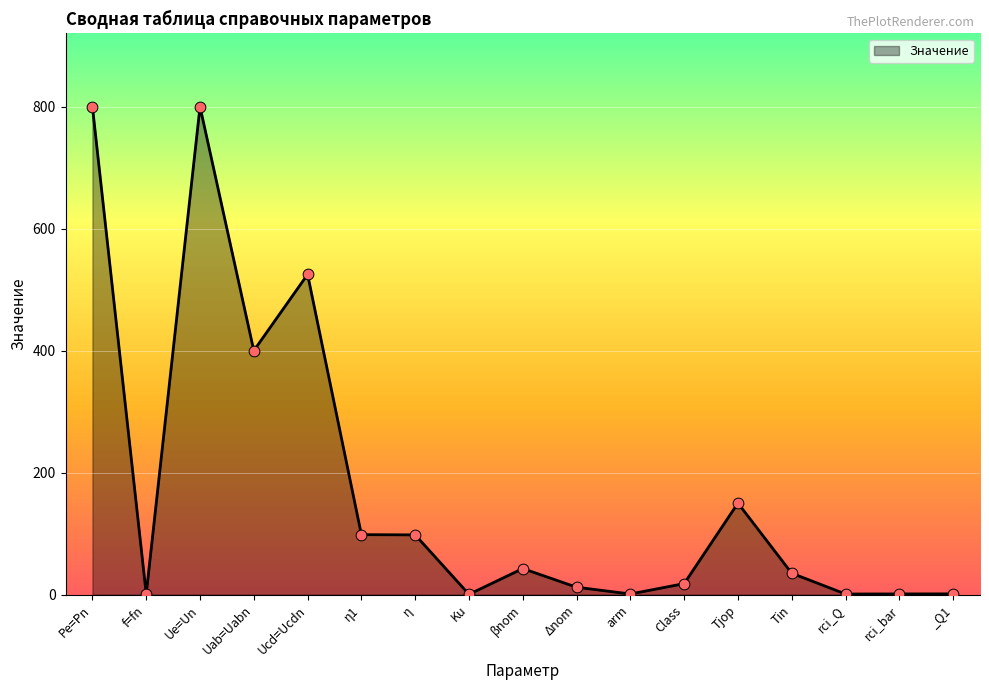

Which has a higher value, η1 or rci_Q?

η1